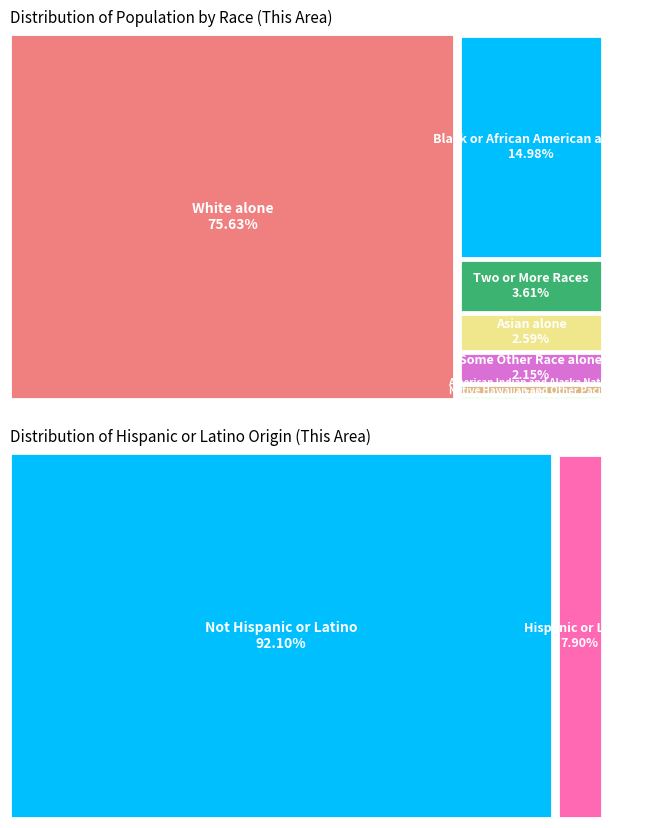

To the nearest percent, what is the combined percentage of American Indian and Alaska Native and Asian alone?

3%